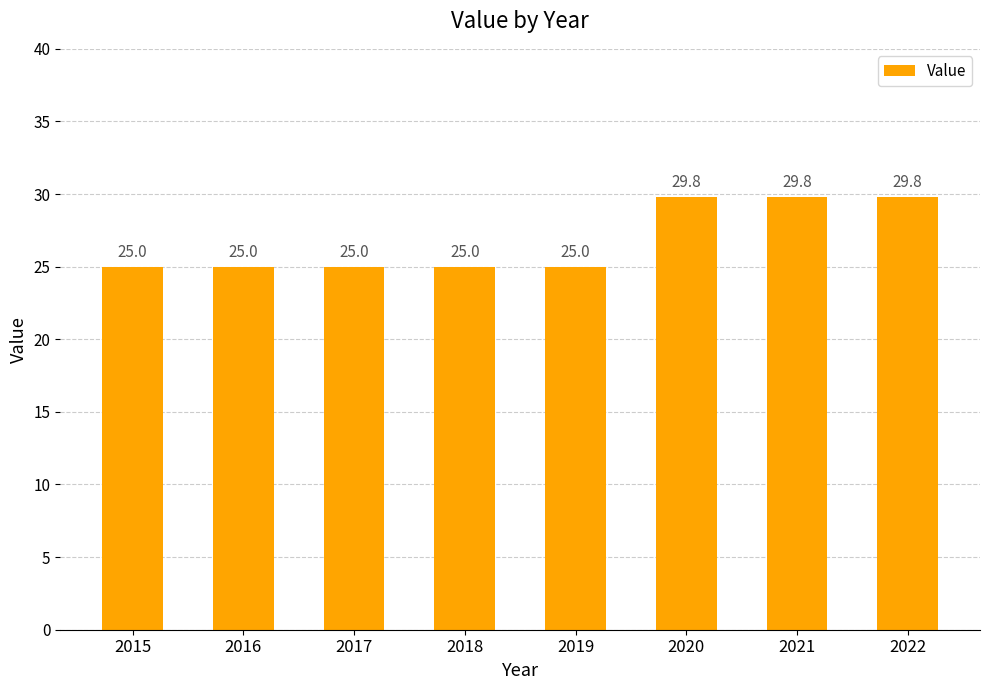

Reading left to right, what are all the values shown in this chart?

2015=25.0	2016=25.0	2017=25.0	2018=25.0	2019=25.0	2020=29.8	2021=29.8	2022=29.8